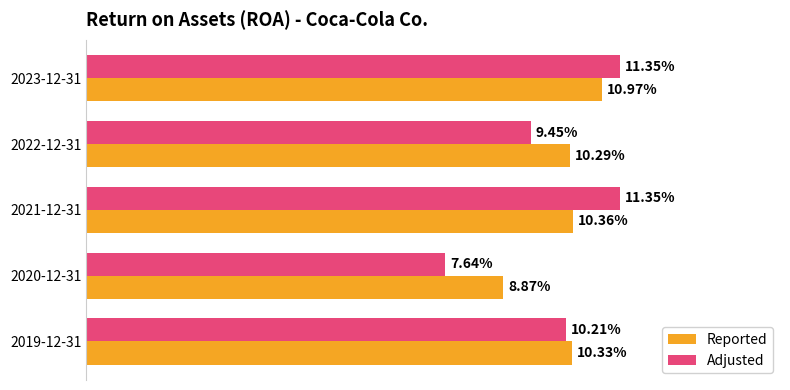

How many groups of bars are there?

5